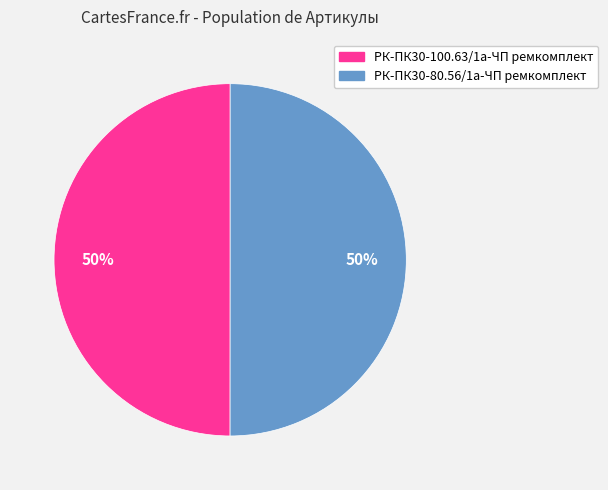

What percentage is the РК-ПК30-80.56/1а-ЧП ремкомплект slice, to the nearest percent?

50%